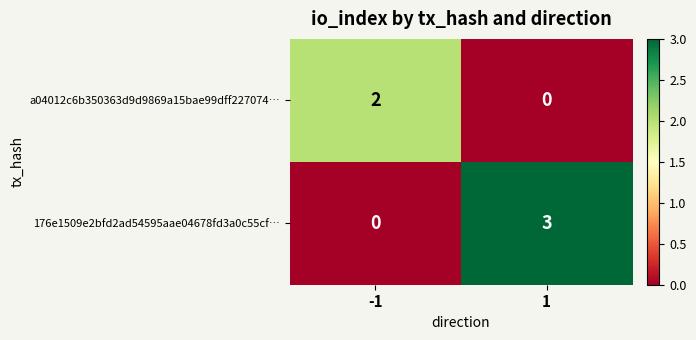

Rank the series at -1 from lowest to highest value.

176e1509e2bfd2ad54595aae04678fd3a0c55cf…, a04012c6b350363d9d9869a15bae99dff227074…